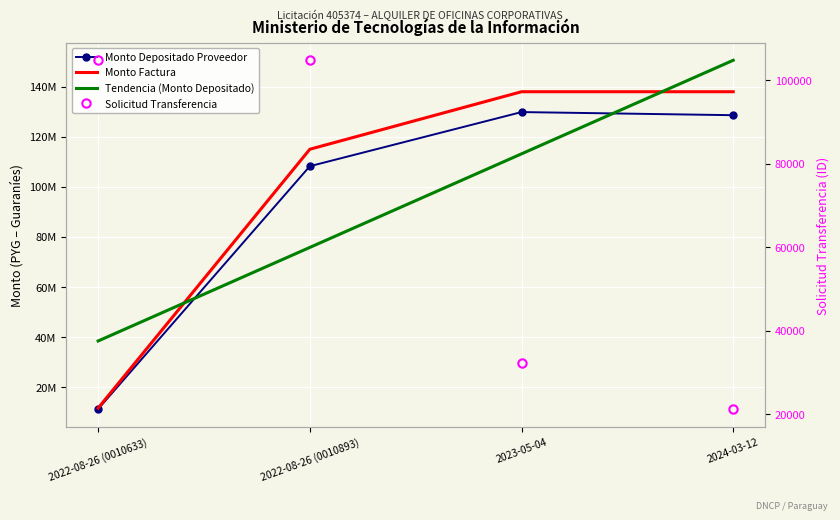

What are all the series names shown in the legend?

Monto Depositado Proveedor, Monto Factura, Tendencia (Monto Depositado), Solicitud Transferencia